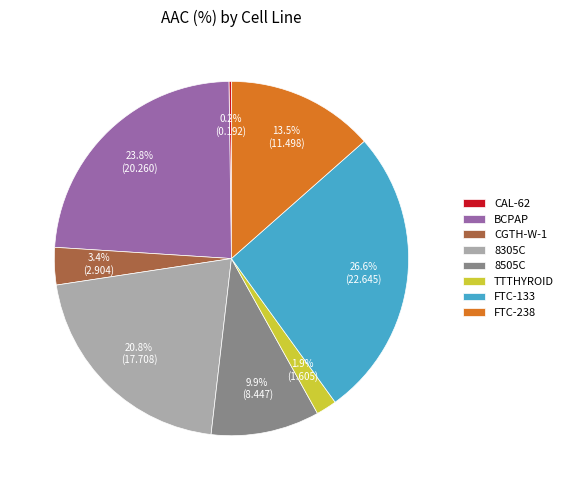

Is there a majority slice in this chart?

No